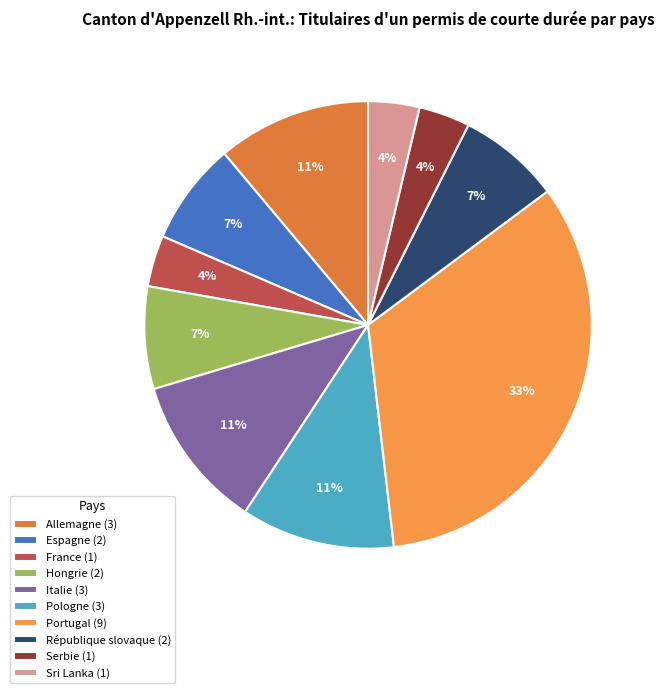

Is it true that Portugal is 33% of the pie?

True